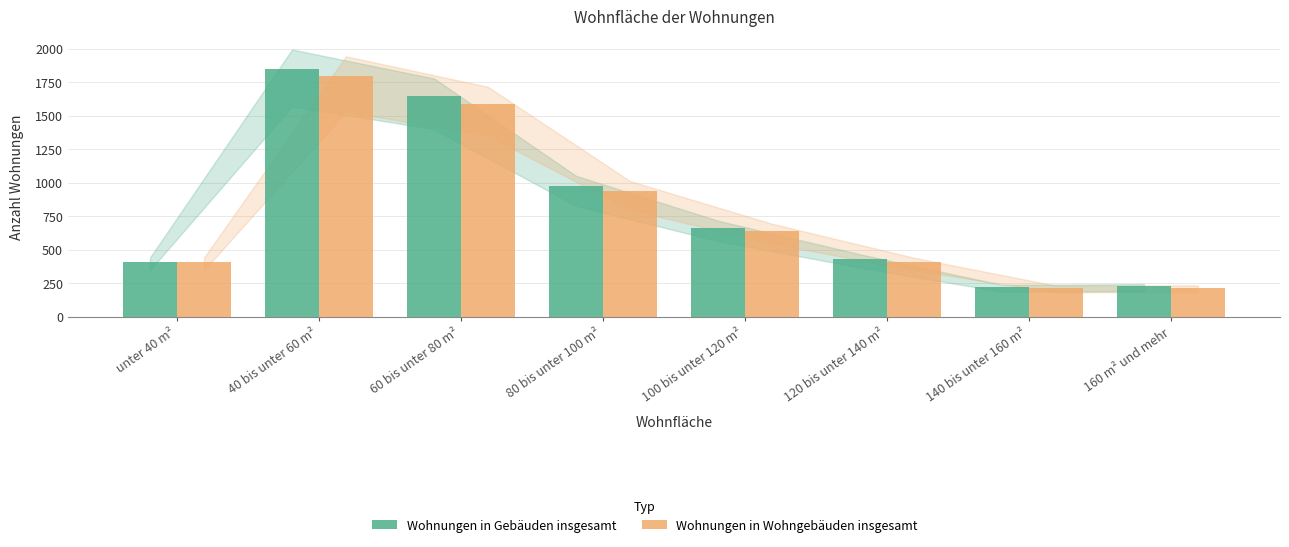

Where is Wohnungen in Wohngebäuden insgesamt nearest to the value 1006?

80 bis unter 100 m²